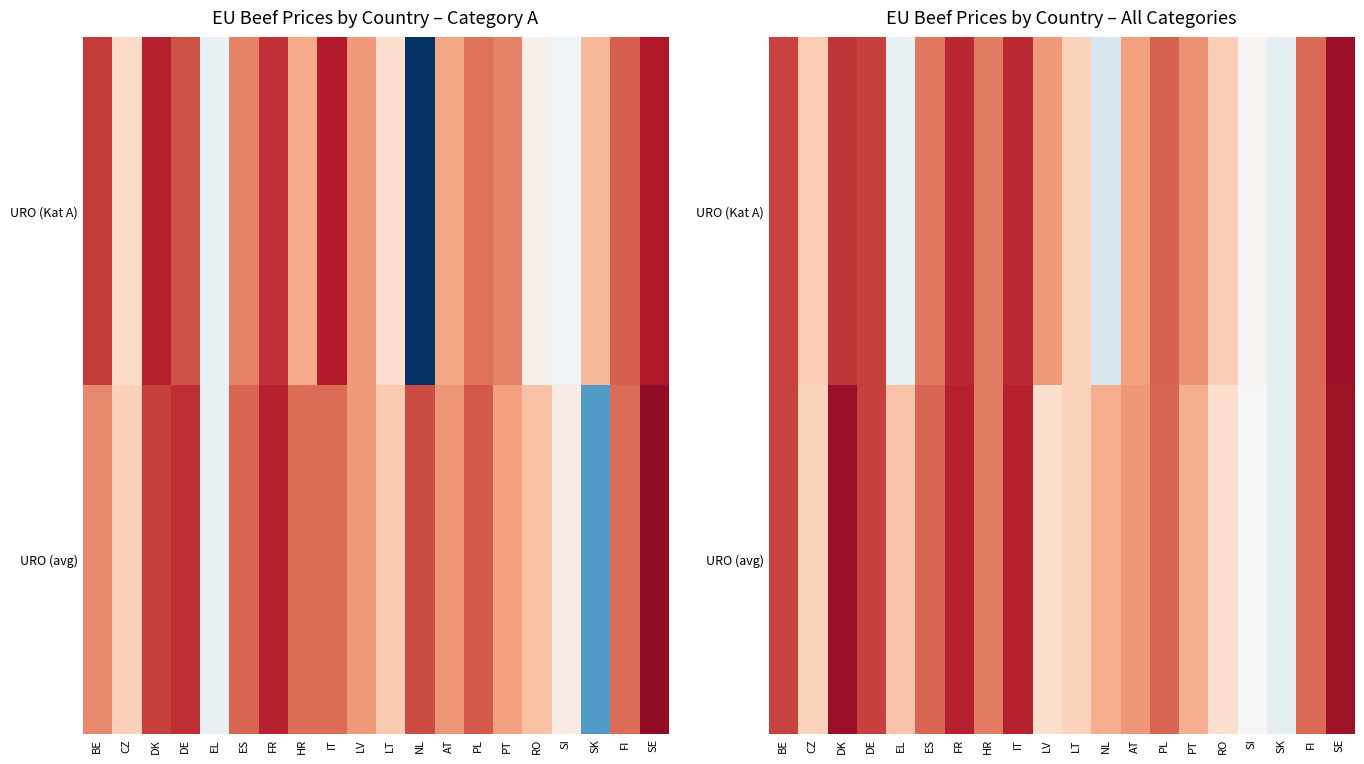

At PT, list the series in order from smallest to largest.

URO (avg), URO (Kat A)